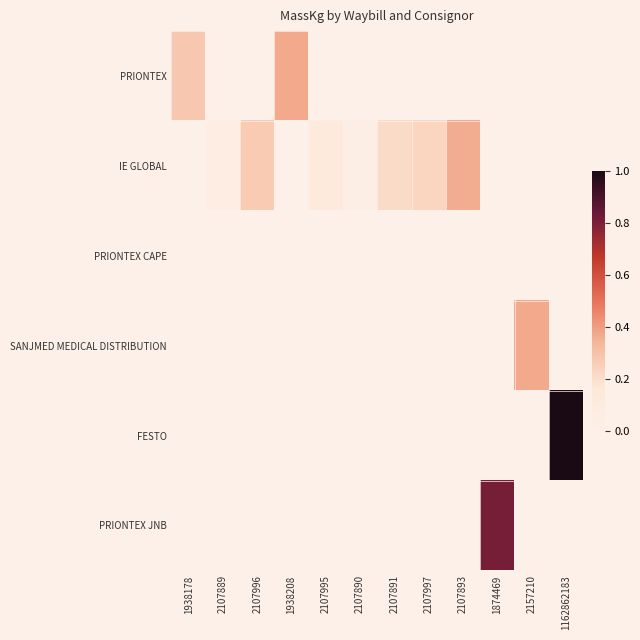

What is the difference between the highest and lowest values at 1874469?

0.8